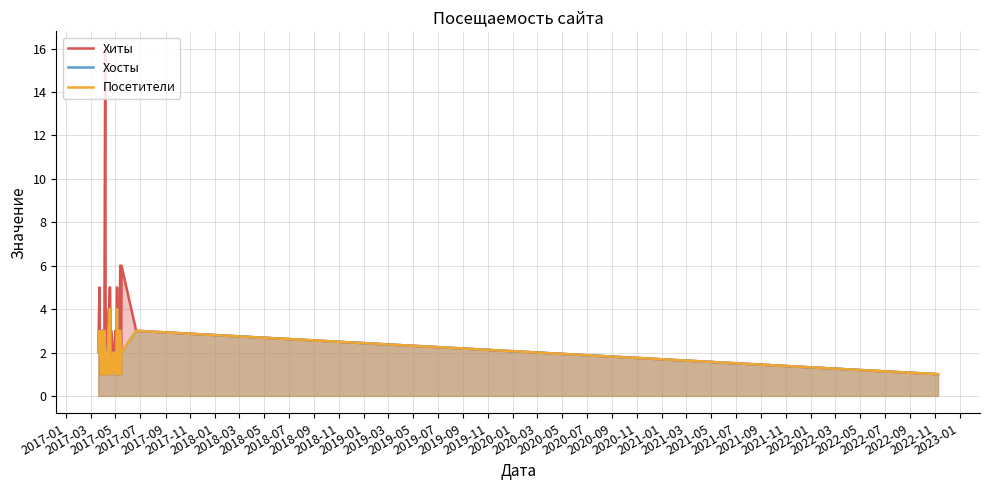

How many series are shown in this chart?

3